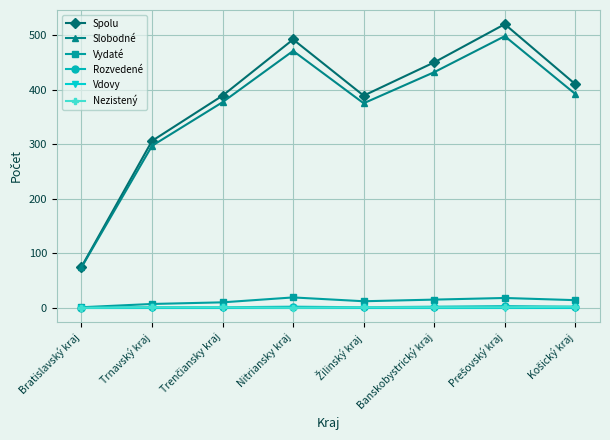

What is the label of the 5th point from the right?

Nitriansky kraj